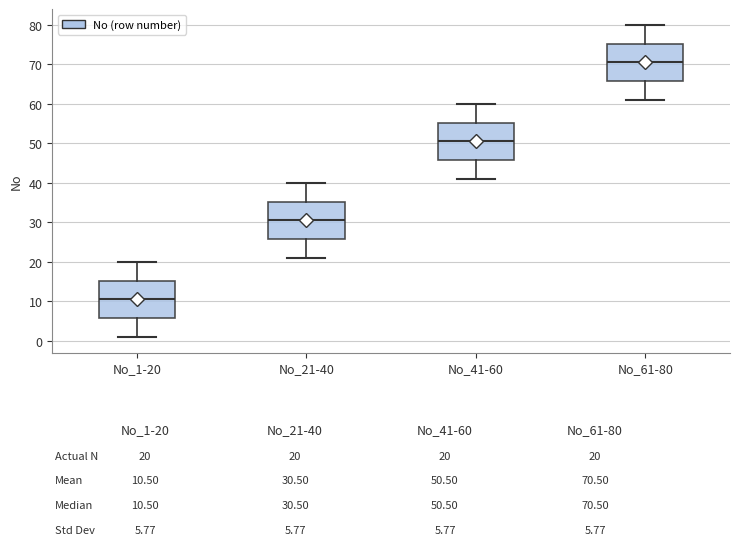

Reading left to right, read every box against the y-axis: the position of its median line, the range the box covers, and the ends of its whiskers. The values are not printed on the chart, so give them approximately, as read against the axis.

No_1-20: median 11, box 6 to 15, whiskers 1 to 20
No_21-40: median 31, box 26 to 35, whiskers 21 to 40
No_41-60: median 51, box 46 to 55, whiskers 41 to 60
No_61-80: median 71, box 66 to 75, whiskers 61 to 80